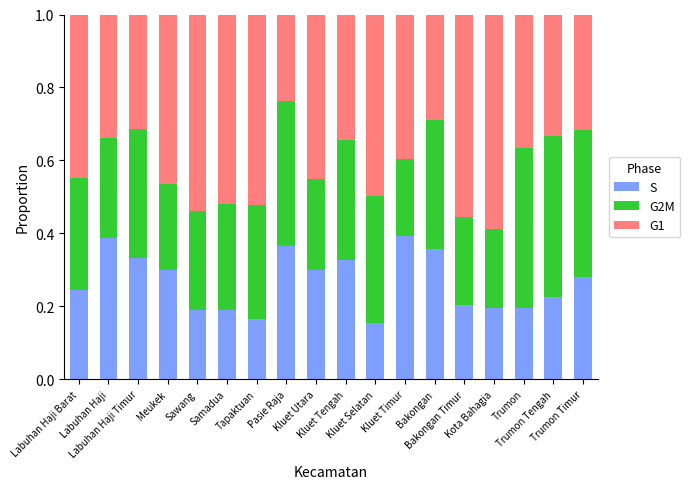

How many S values are between 0 and 1?

18